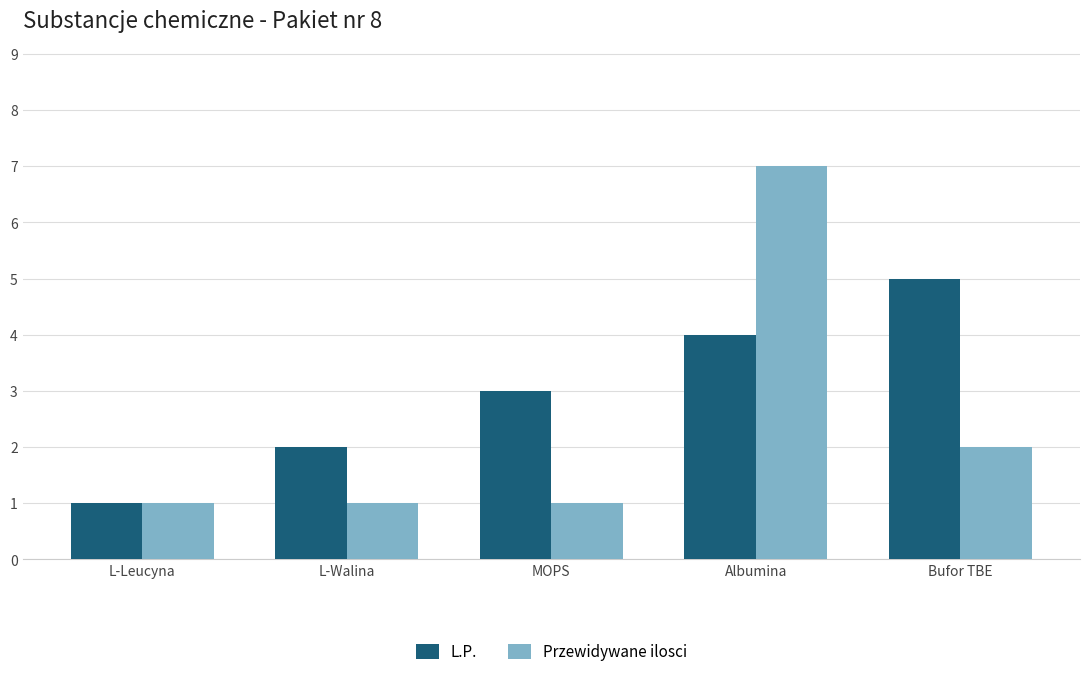

At MOPS, list the series in order from smallest to largest.

Przewidywane ilosci, L.P.